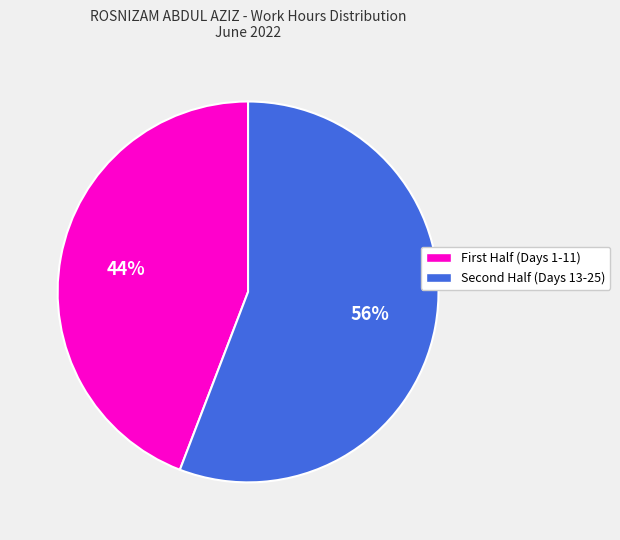

Is there any slice that represents more than half of the pie?

Yes